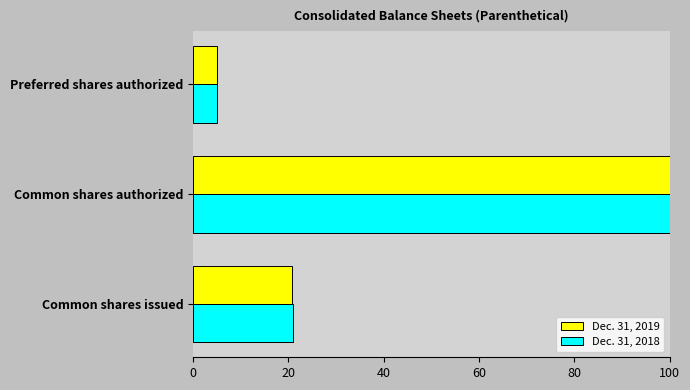

At which category is the sum across all series the highest?

Common shares authorized